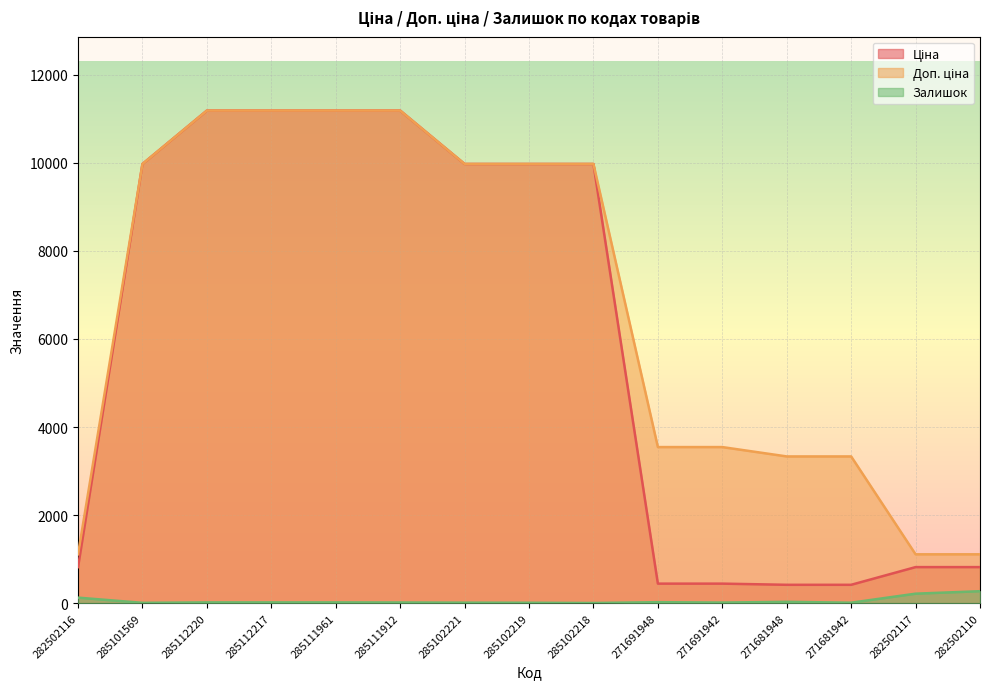

How many data points does each series have?

15